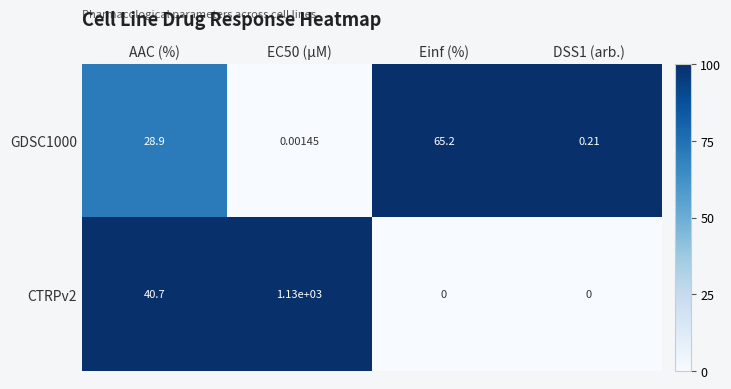

Is the value of GDSC1000 at AAC (%) greater than the value of CTRPv2 at EC50 (µM)?

No